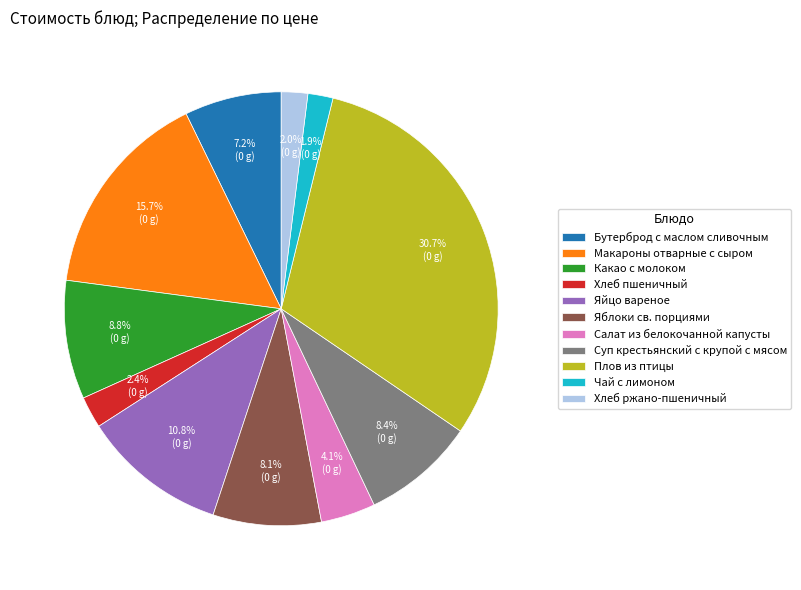

What is the largest slice in the pie chart?

Плов из птицы